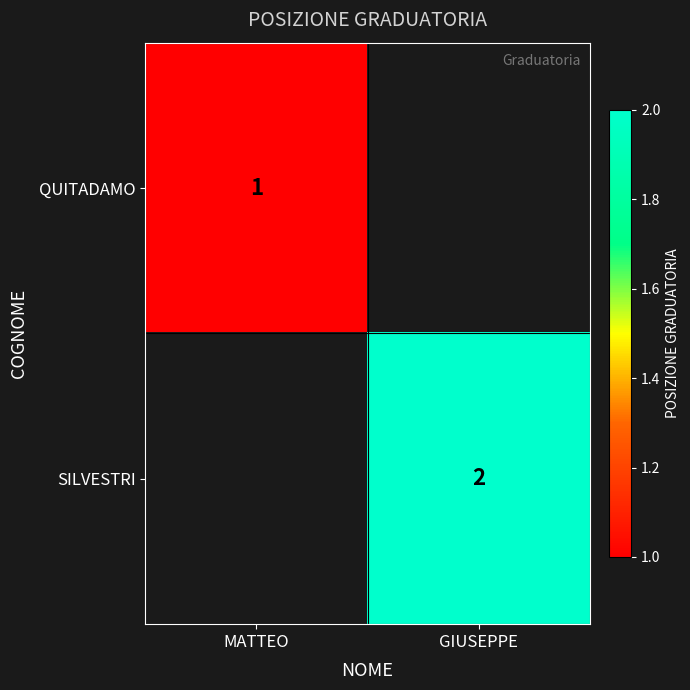

Is it true that SILVESTRI equals 2 at GIUSEPPE?

True